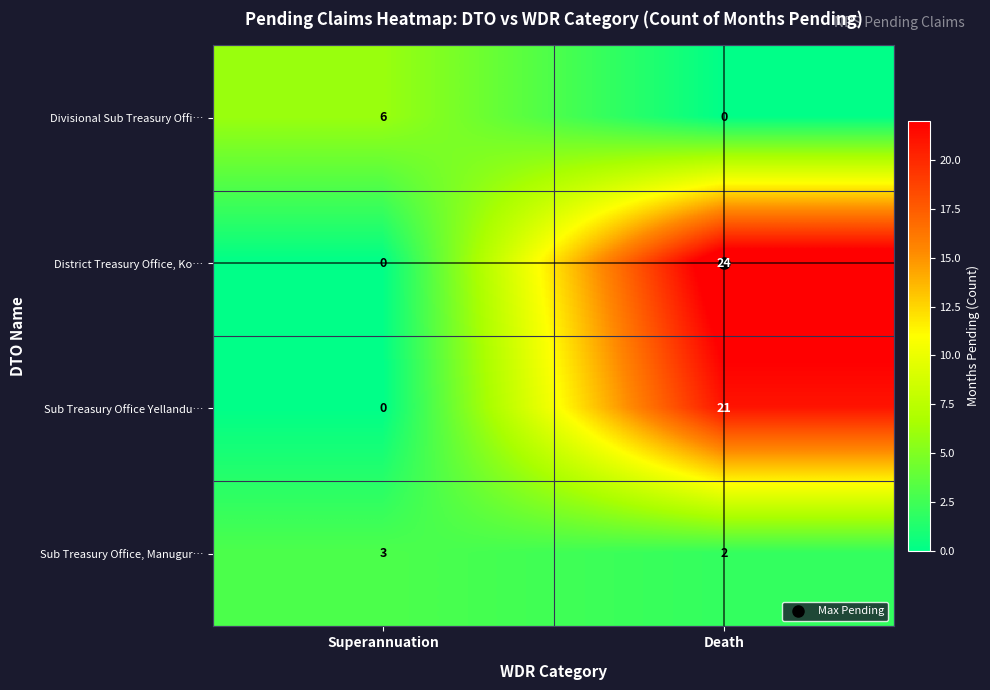

What is the maximum value shown in the chart?

24